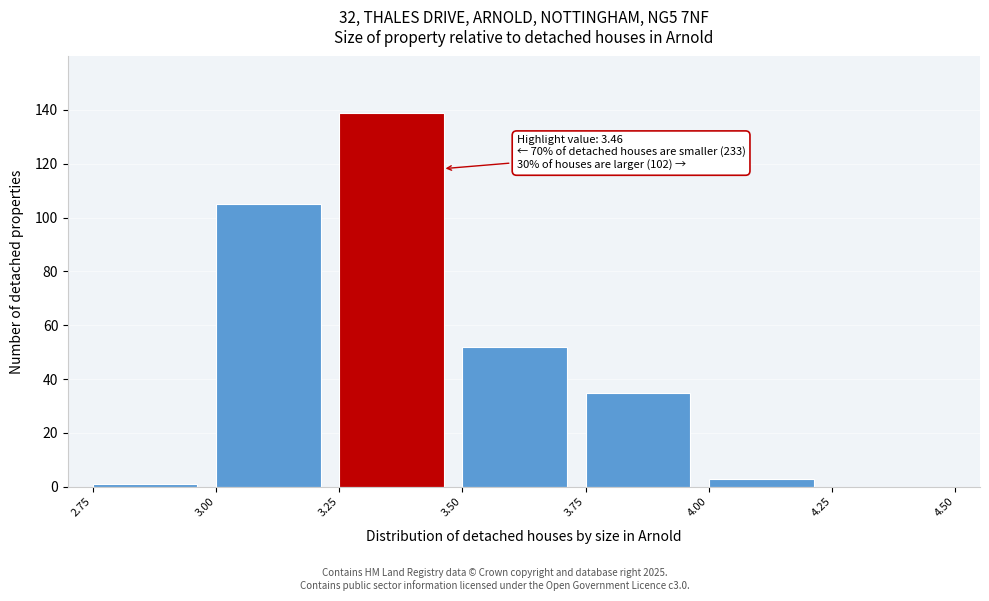

Which range on the x-axis has the tallest bar?

3.25 to 3.50